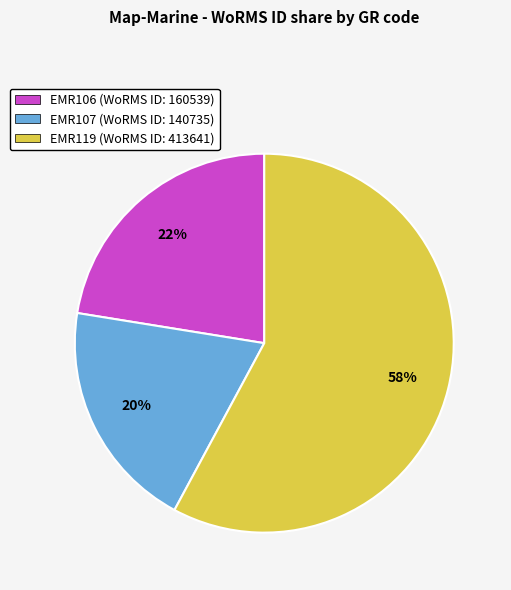

To the nearest percent, what is the average slice percentage?

33%